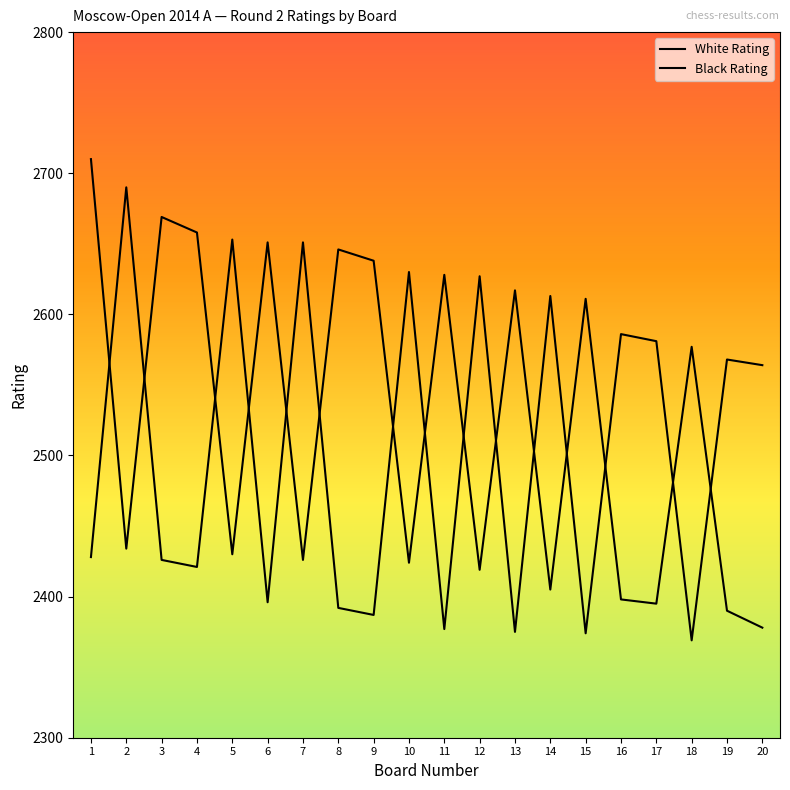

How many intersections are there between White Rating and Black Rating?

15